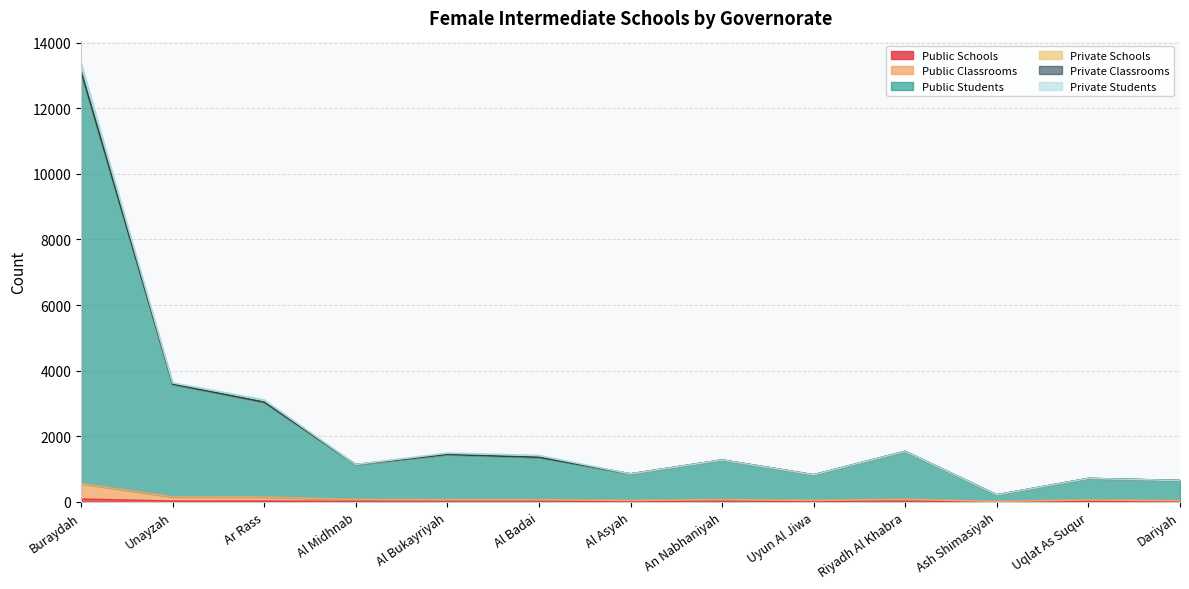

At which category is the sum across all series the highest?

Buraydah